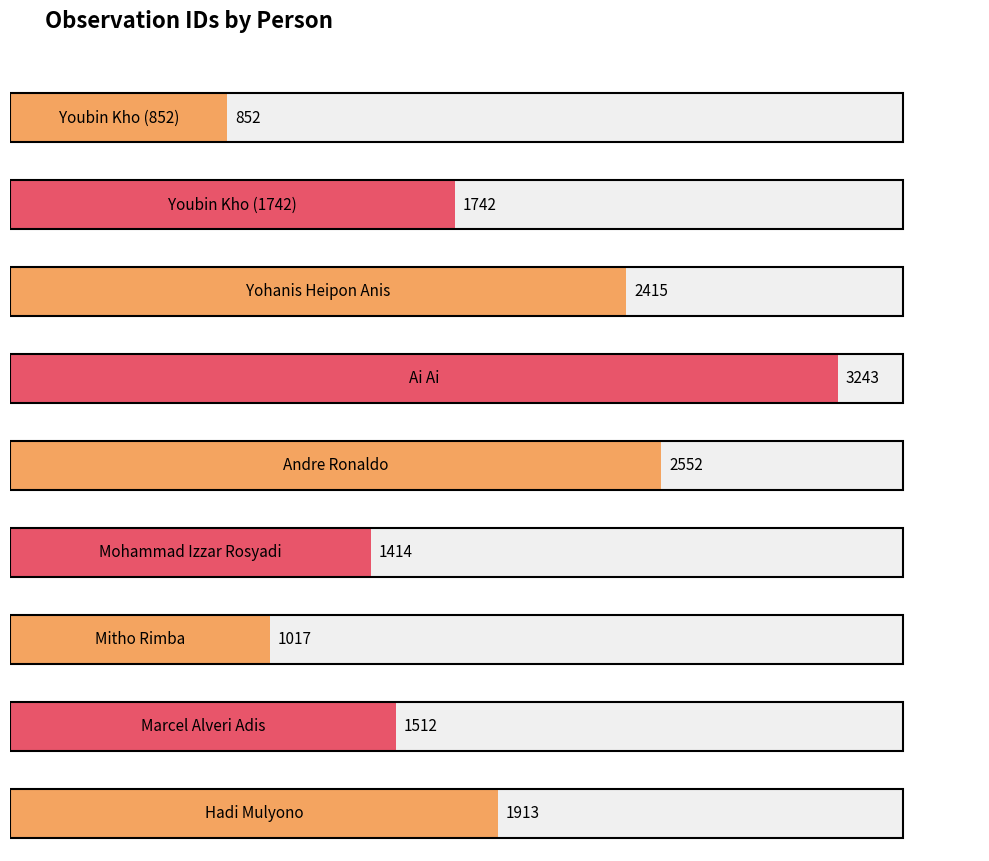

Approximately how many times larger is the value at Mohammad Izzar Rosyadi compared to Marcel Alveri Adis?

0.9